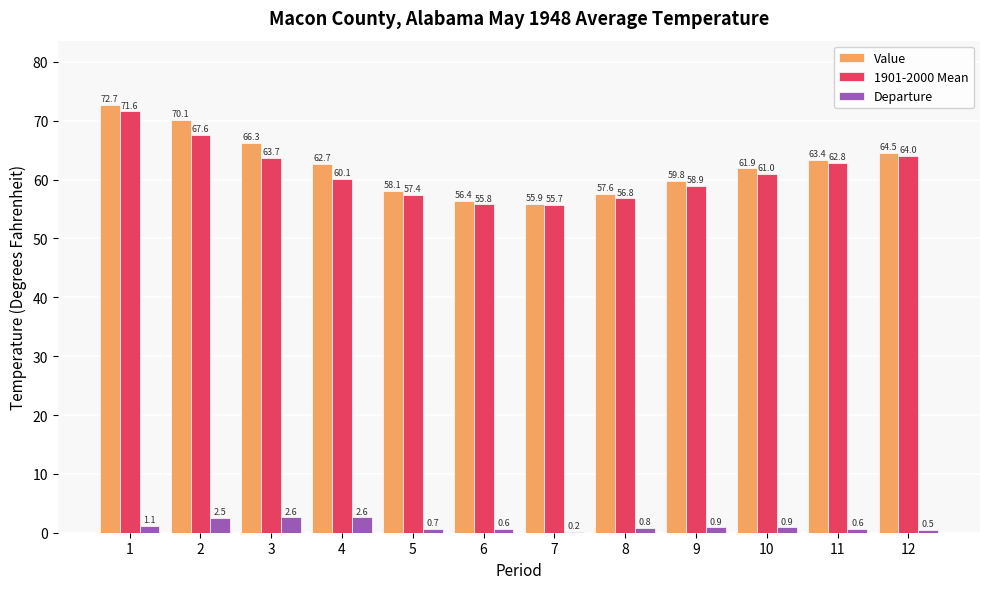

Is the value of Value at 2 greater than the value of Departure at 4?

Yes